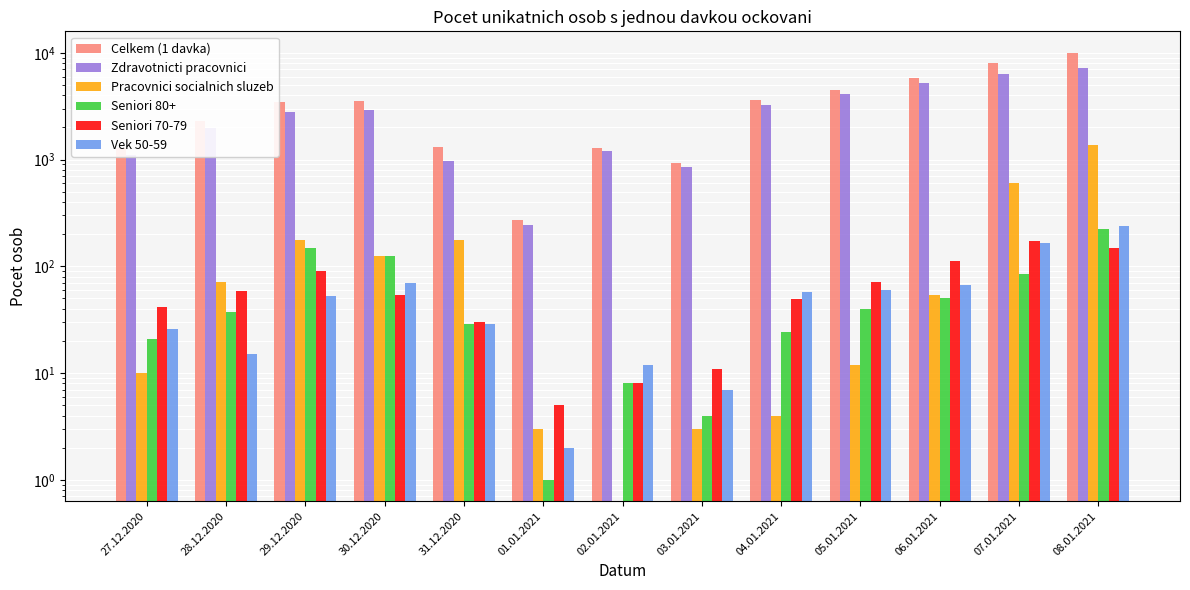

How many series are shown in this chart?

6